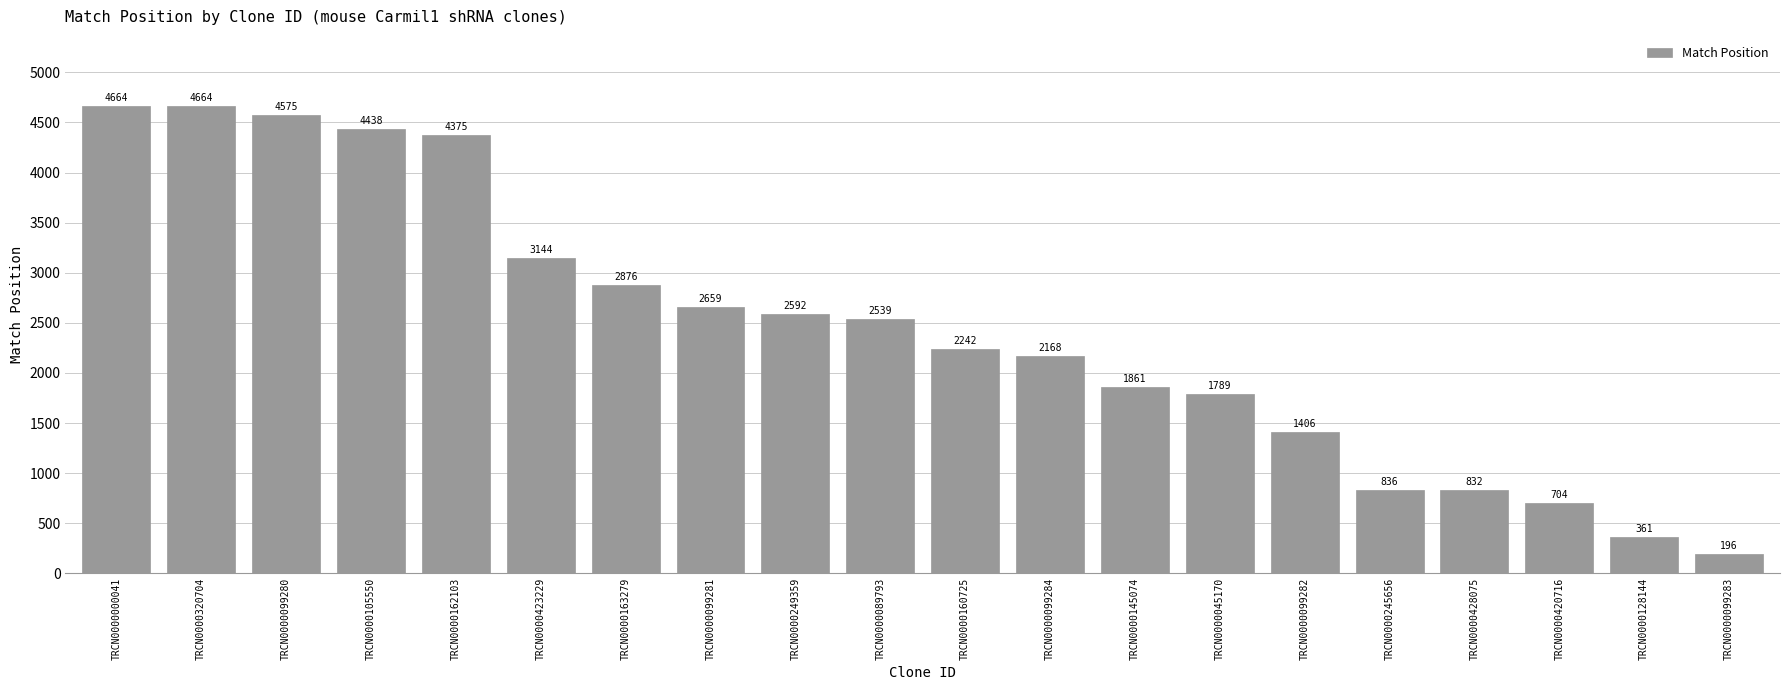

What is the label of the 16th bar from the right?

TRCN0000162103